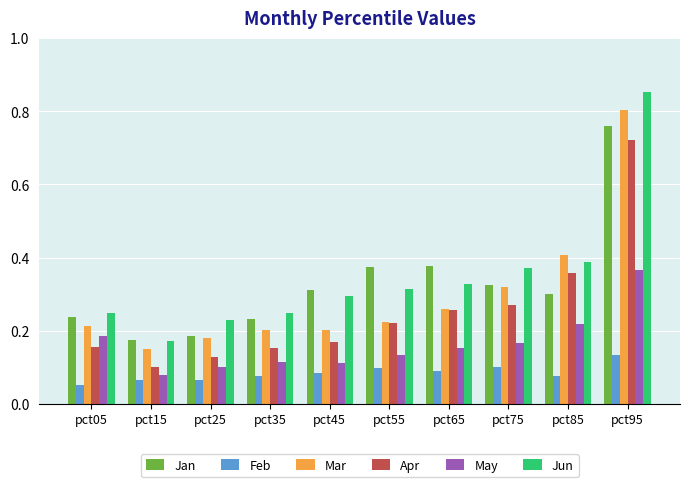

Is it true that Jun equals 0.4 at pct75?

True